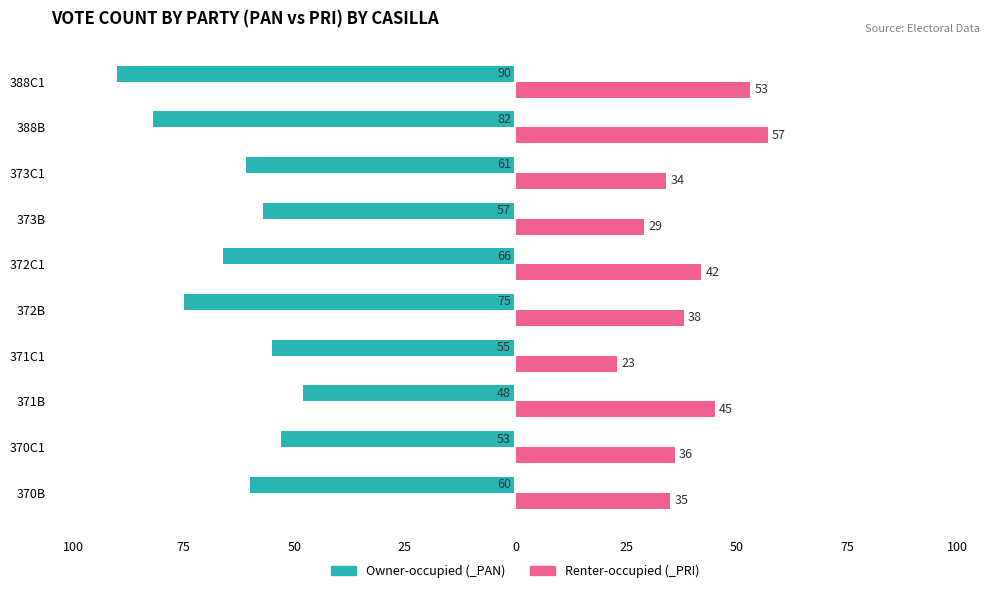

What are all the series names shown in the legend?

Owner-occupied (_PAN), Renter-occupied (_PRI)